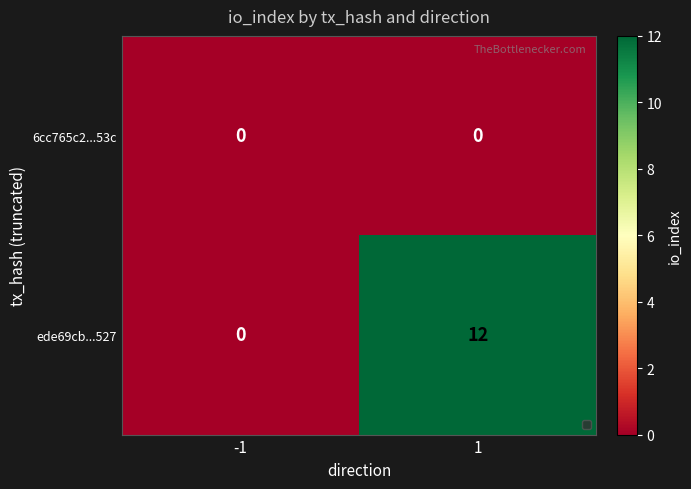

List the labels in order of ede69cb...527 value, smallest first.

-1, 1